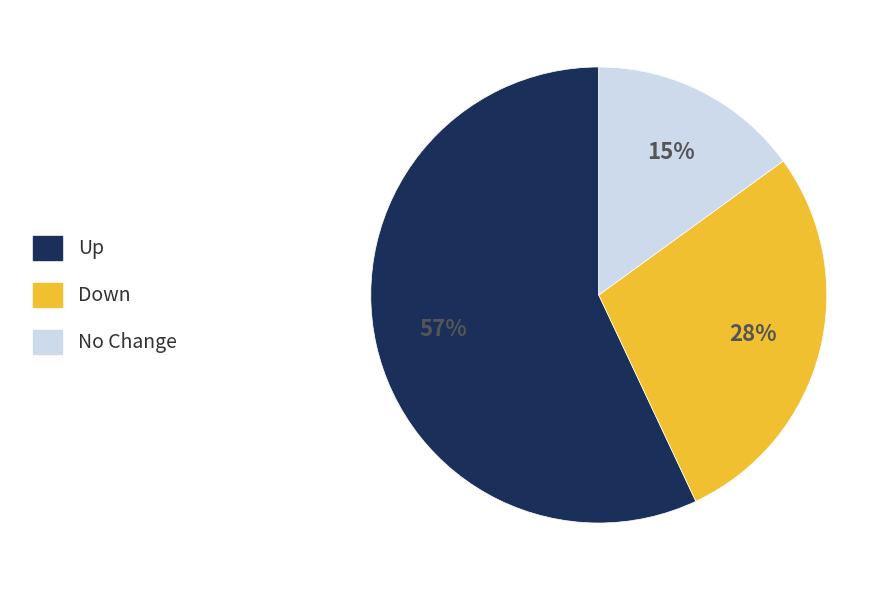

Does any single category account for the majority?

Yes